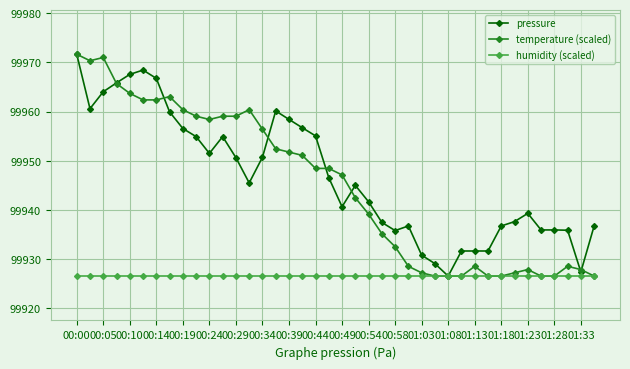

What is the greatest value displayed?

99971.7